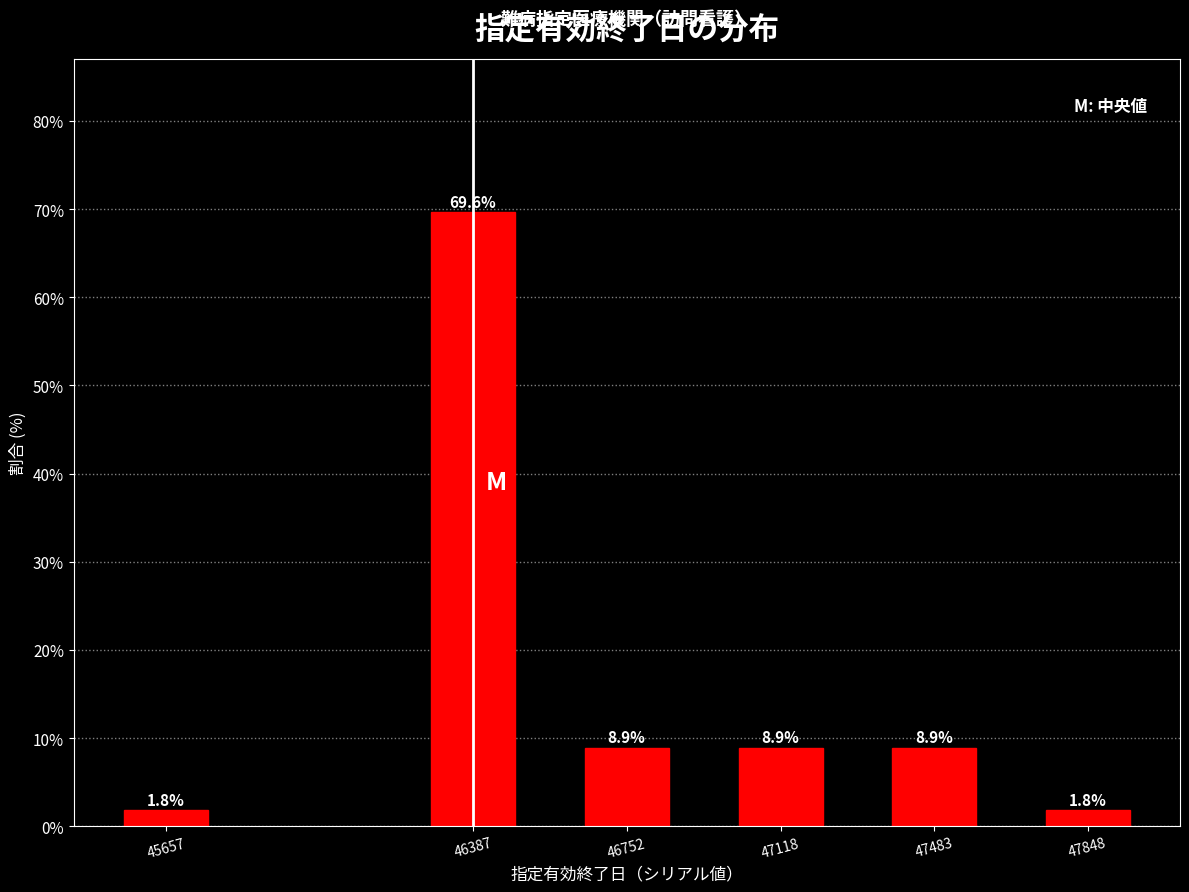

Reading right to left, transcribe all the data shown in this chart.

47848=1.8	47483=8.9	47118=8.9	46752=8.9	46387=69.6	45657=1.8